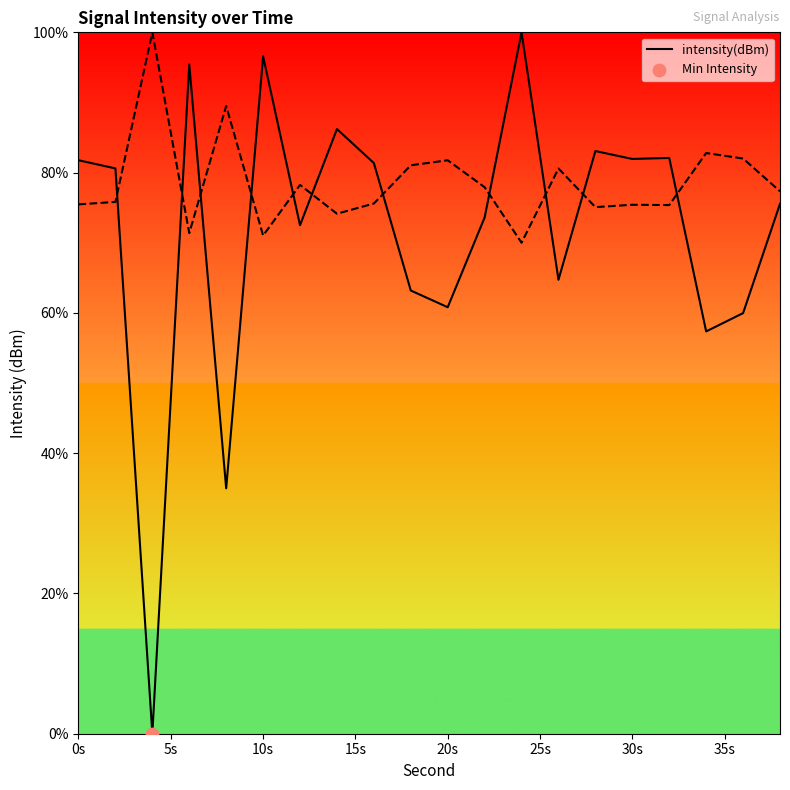

Is it true that intensity(dBm) equals 143.9 at 30s?

False